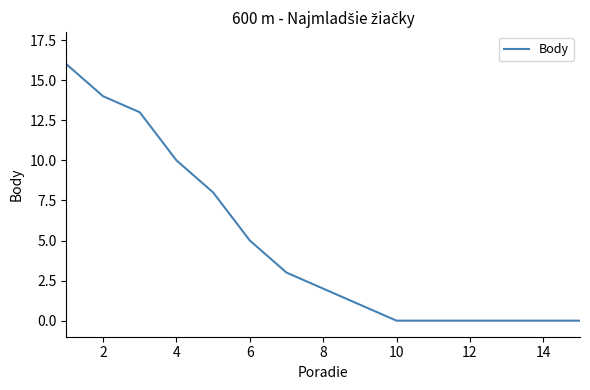

What is the maximum value shown in the chart?

16